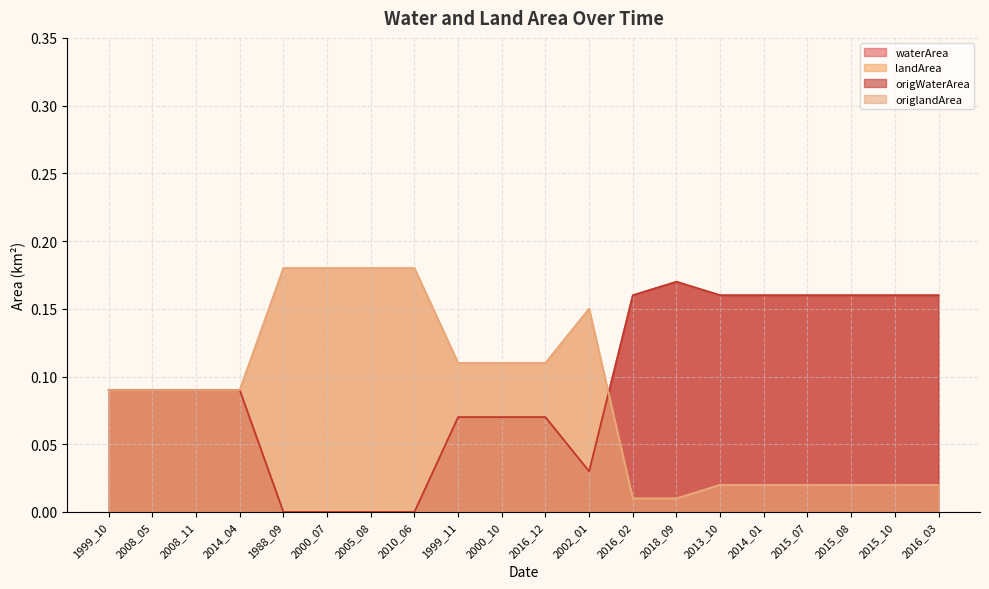

At which label is waterArea closest to 0?

1988_09